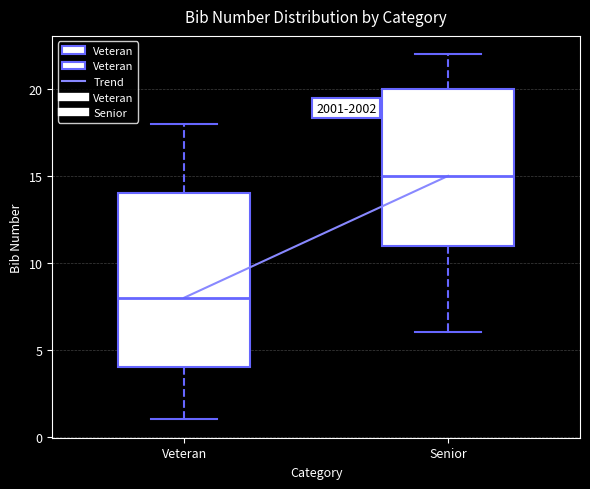

Reading left to right, transcribe this box plot: for each box, give where its median line is, the range the box spans, and where its two whiskers end, as read against the y-axis. The values are not printed on the chart, so give them approximately, as read against the axis.

Veteran: median 8, box 4 to 14, whiskers 1 to 18
Senior: median 15, box 11 to 20, whiskers 6 to 22